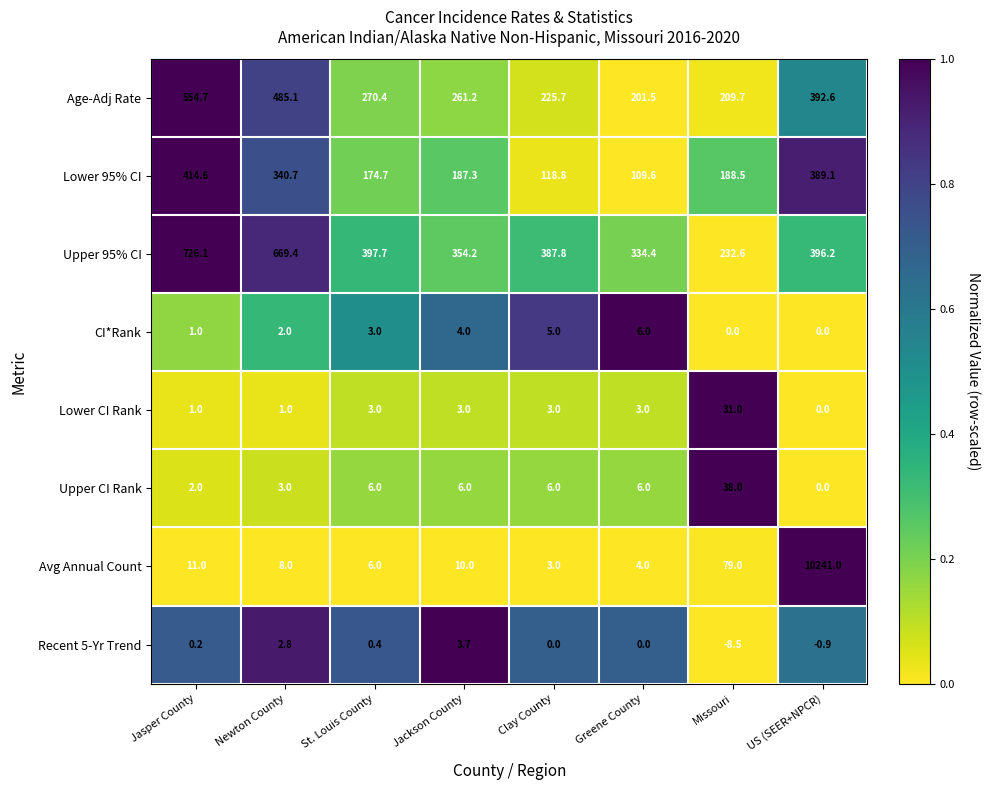

What is the greatest value displayed?

10241.0